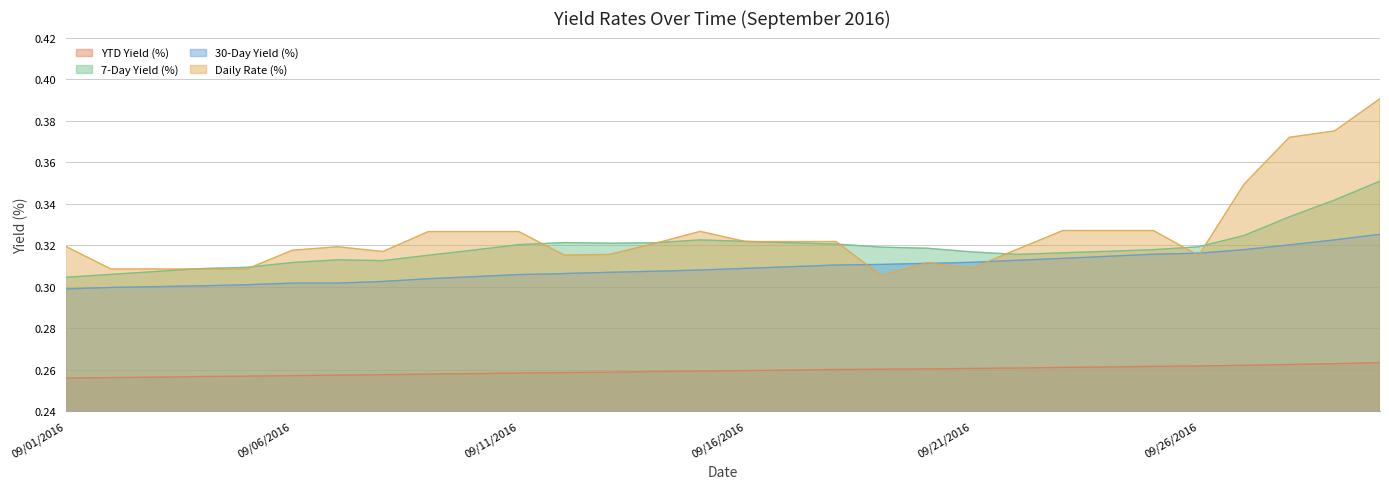

What is the average value of the 30-Day Yield (%) series?

0.3